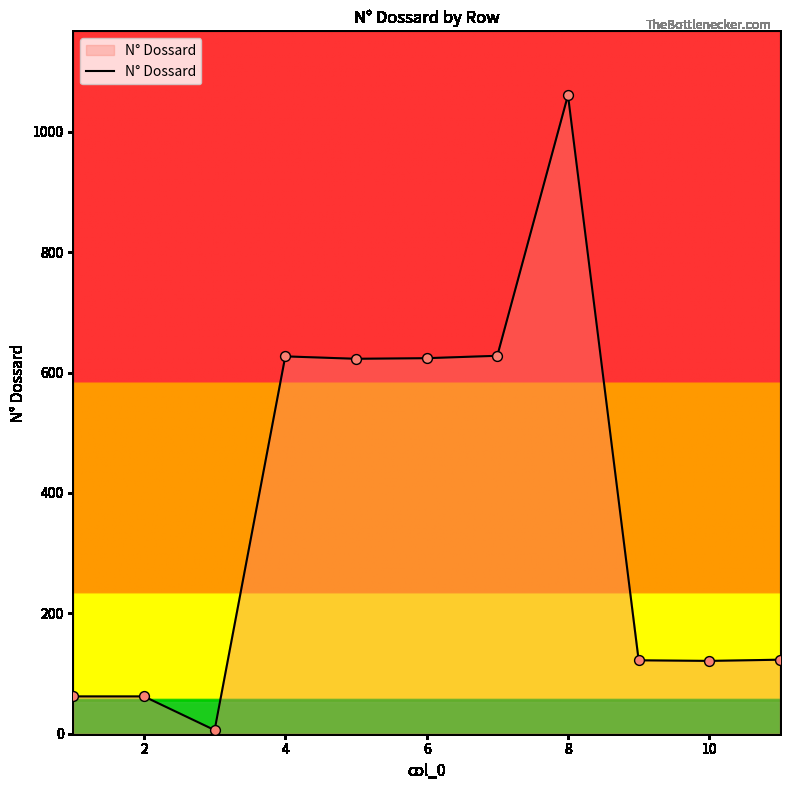

What is the difference between the maximum and minimum values?

1055